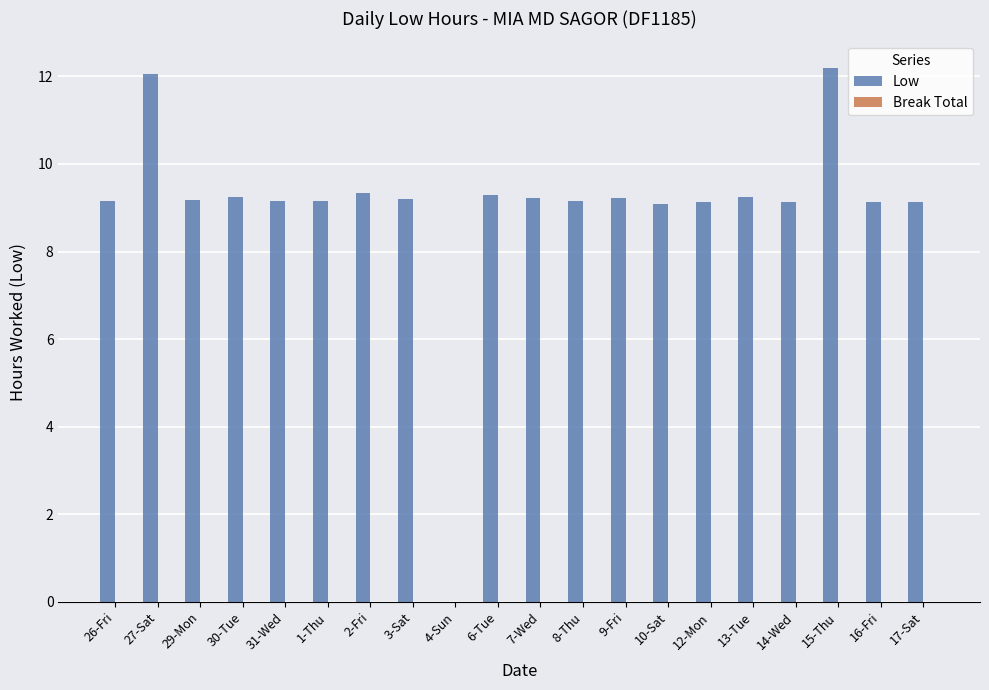

How many categories are shown in the chart?

20